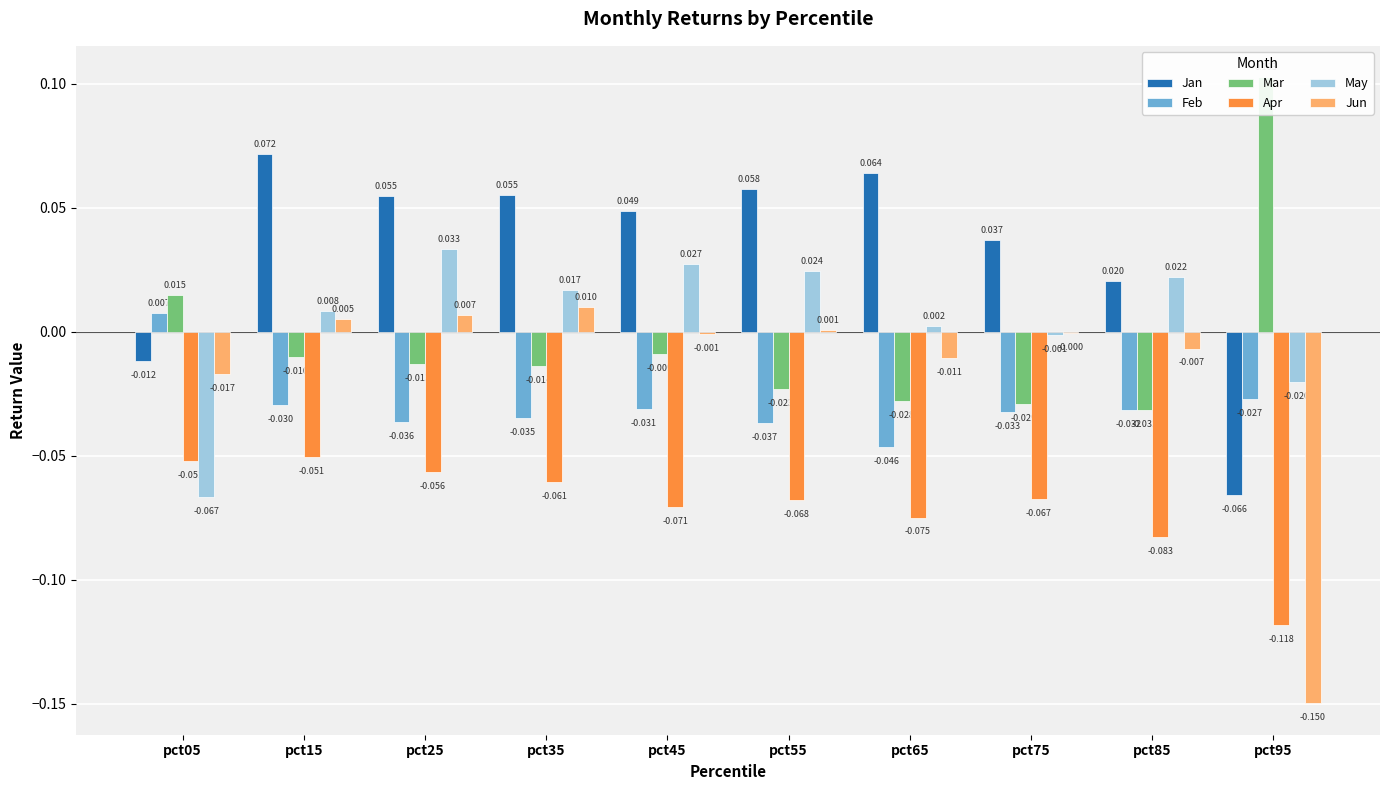

Where does the Mar series first go above 0?

pct05